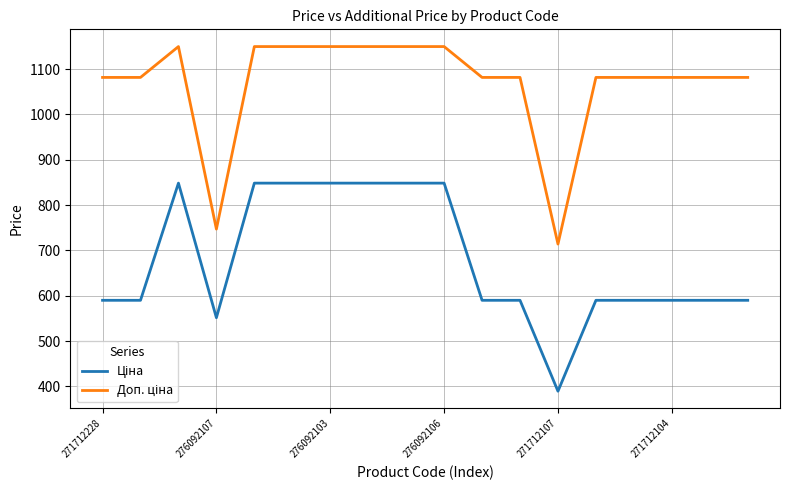

What is the smallest value displayed?

389.3